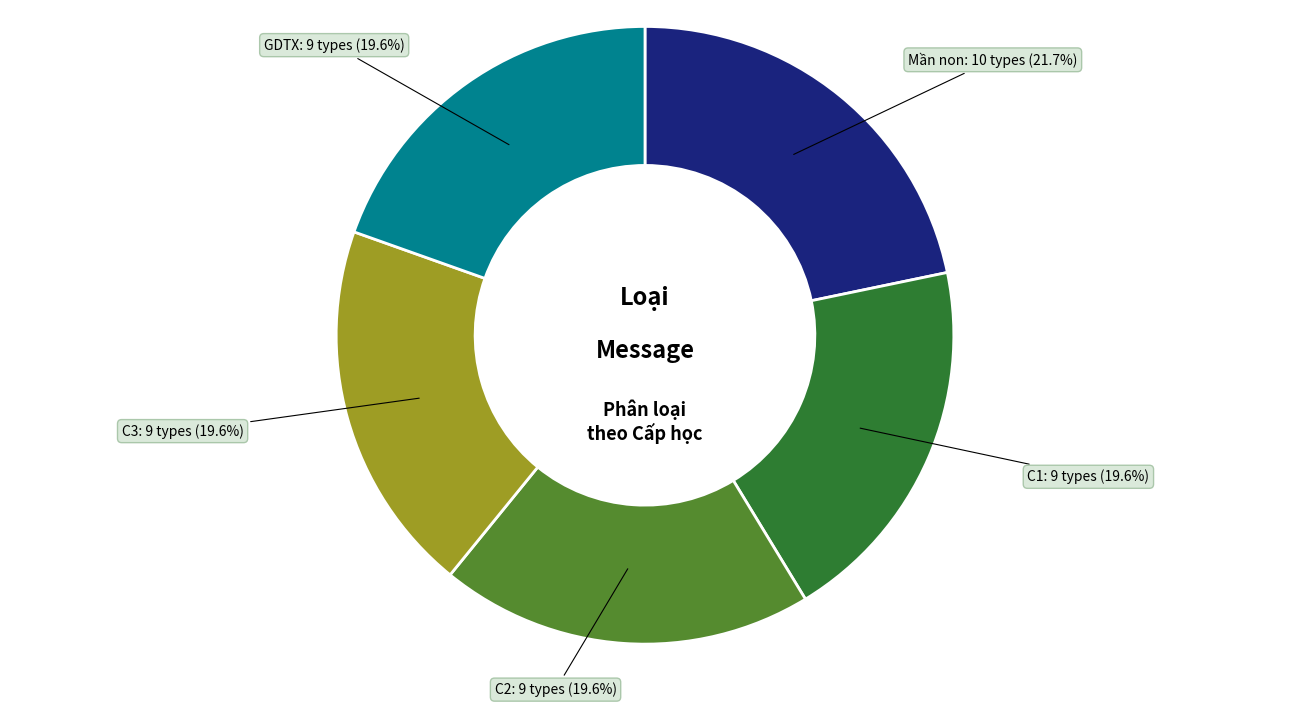

Does any single category account for the majority?

No